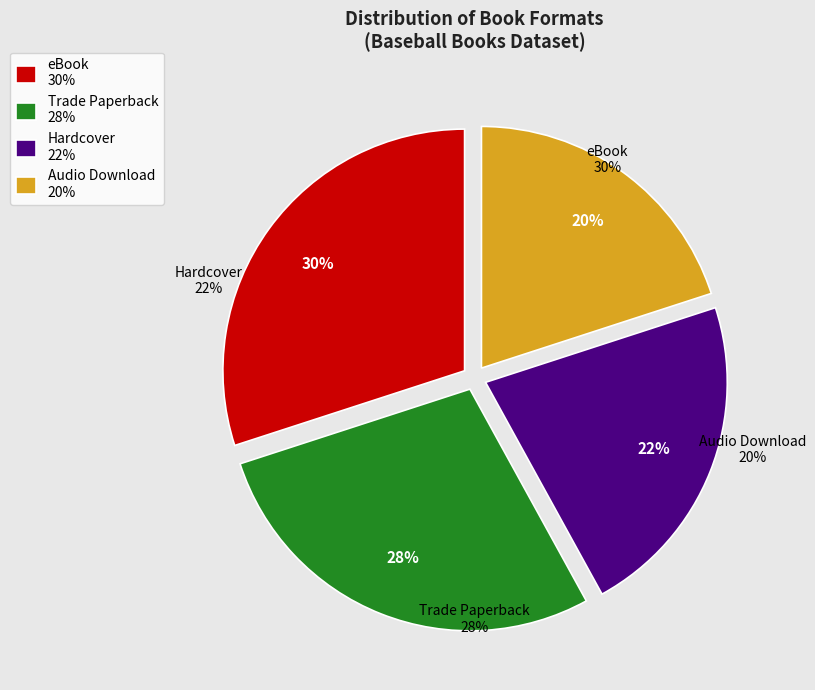

Count the number of slices in the pie.

4